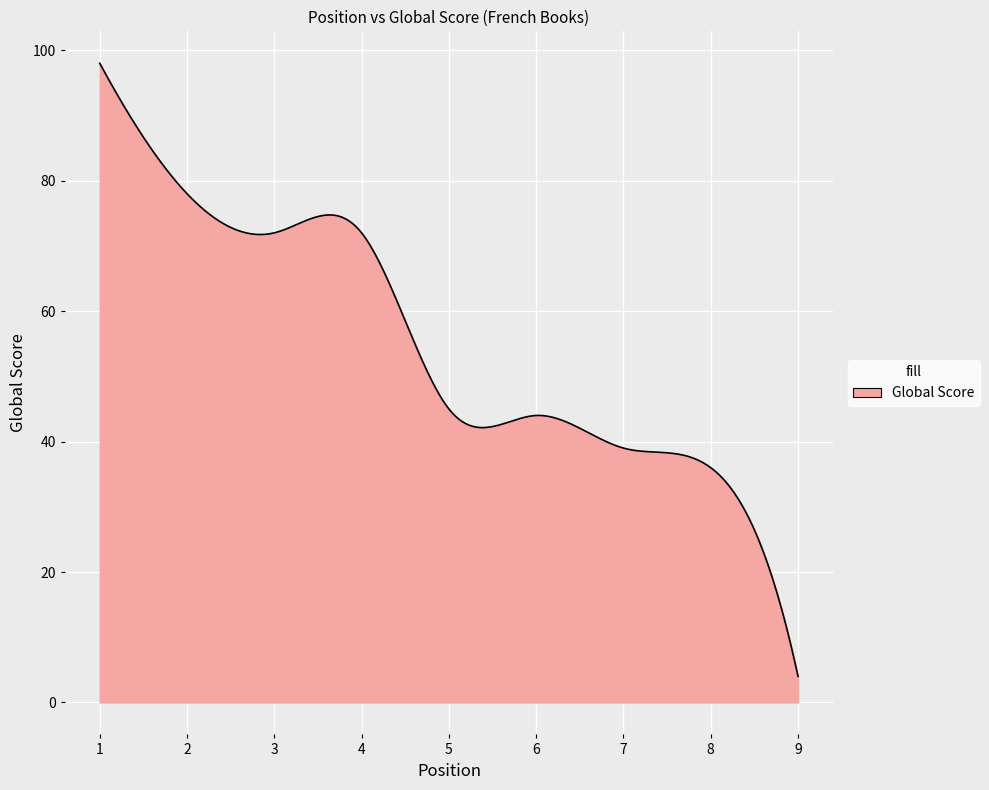

What is the minimum value shown in the chart?

4.0